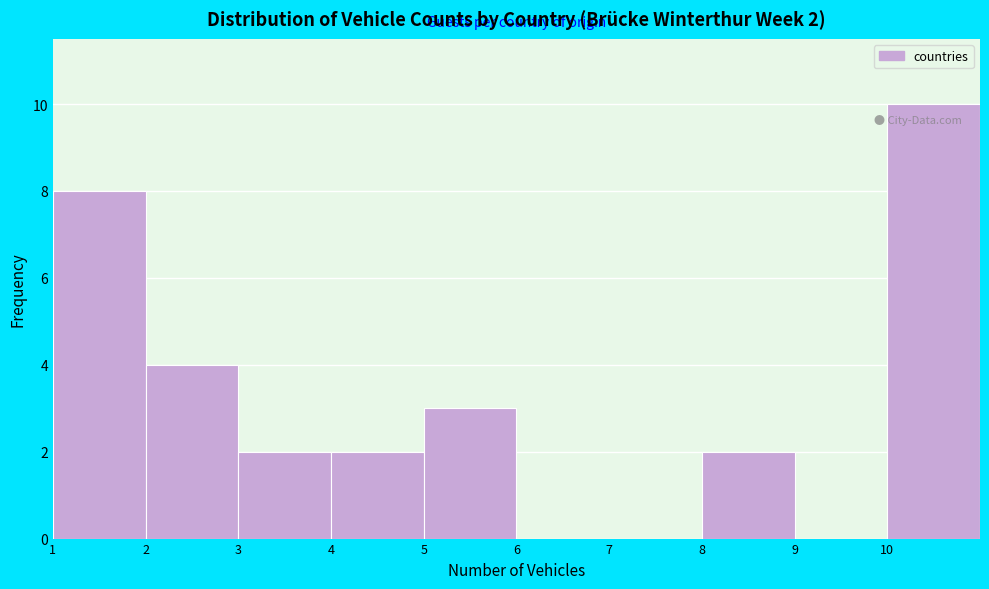

Over which range of the x-axis is the bar tallest?

10 to 11